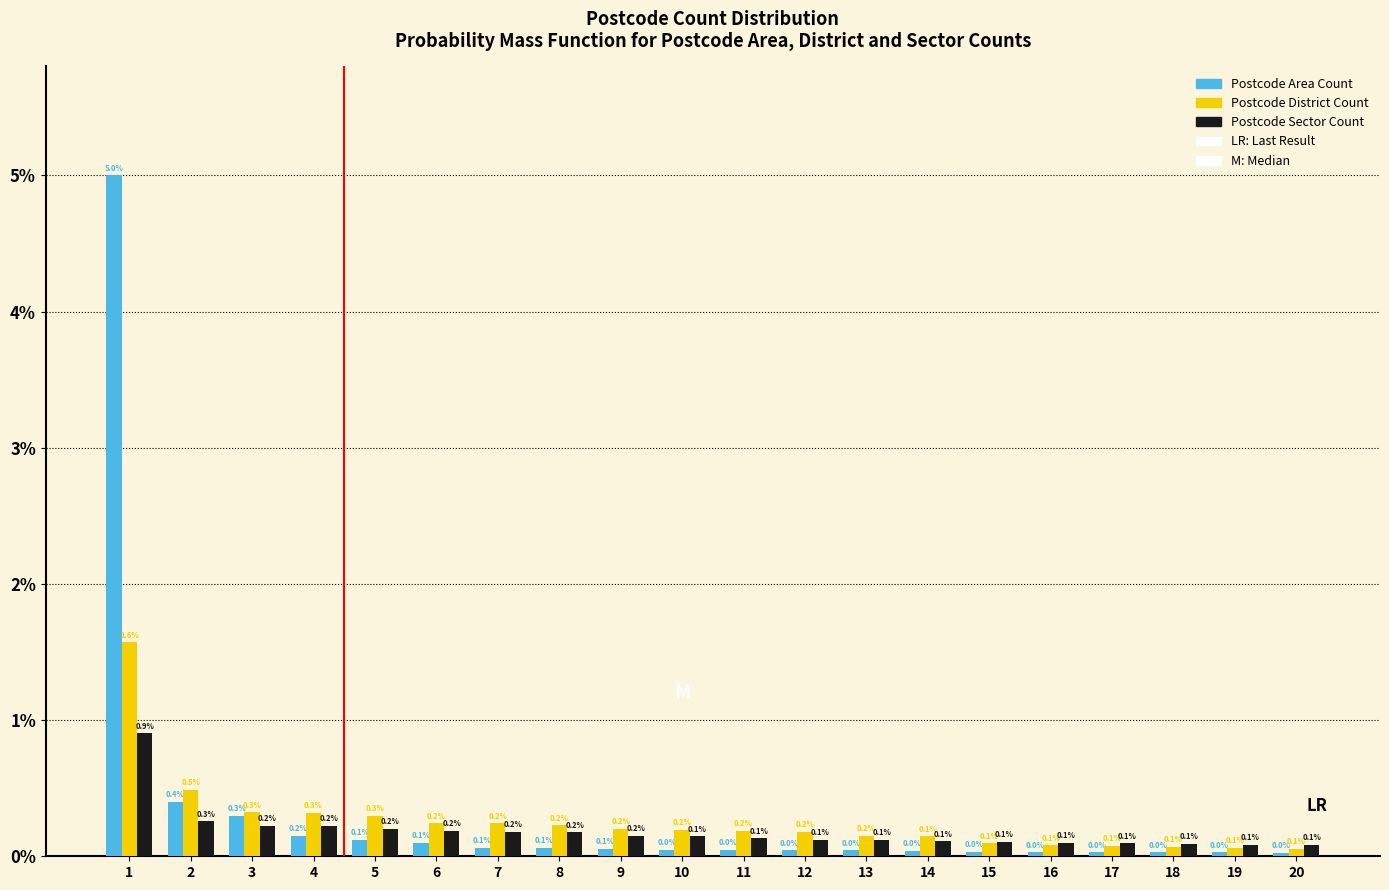

What is the difference between the maximum and minimum values in the Postcode Sector Count series?

0.8